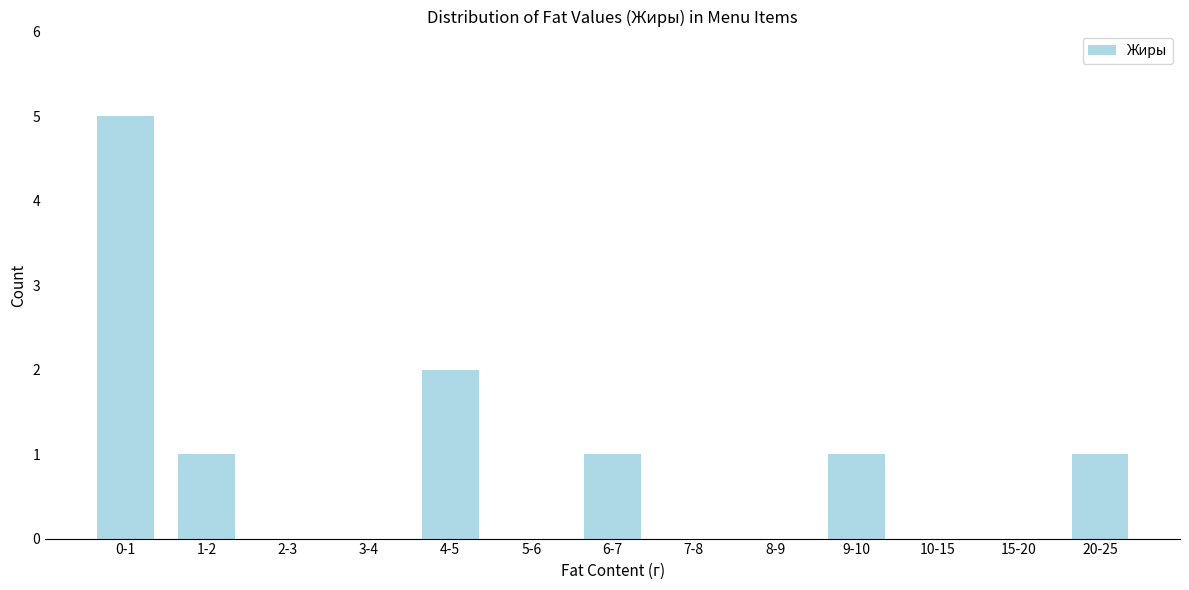

Reading left to right, extract all data points from this chart.

0-1=5	1-2=1	2-3=0	3-4=0	4-5=2	5-6=0	6-7=1	7-8=0	8-9=0	9-10=1	10-15=0	15-20=0	20-25=1